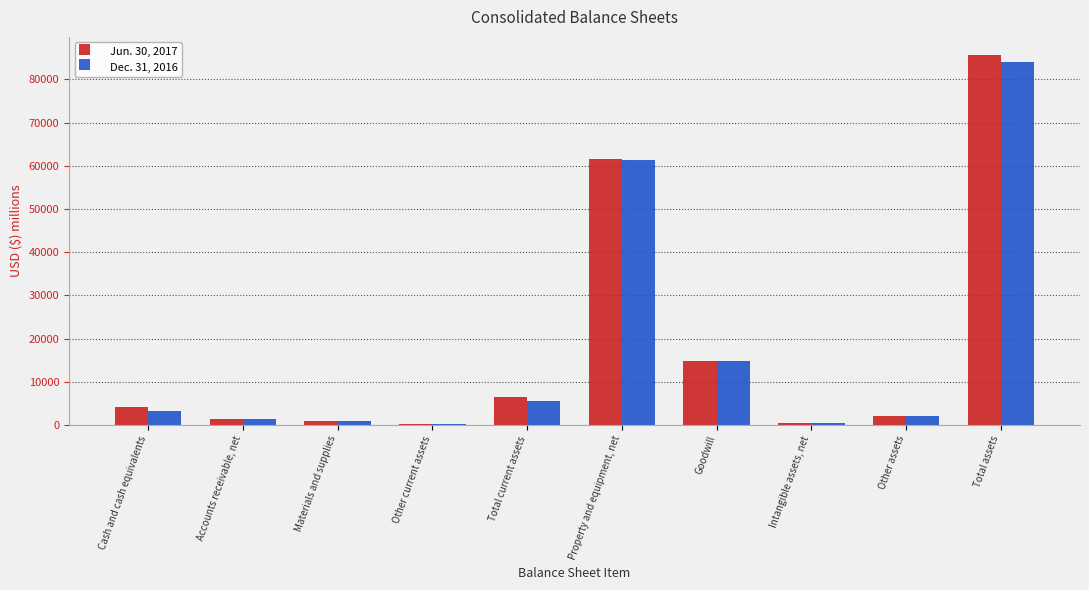

Is it true that Jun. 30, 2017 equals 4135 at Cash and cash equivalents?

True